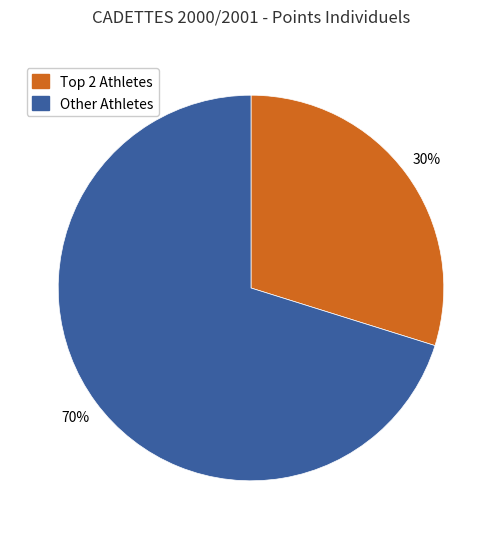

How many segments does this pie chart have?

2